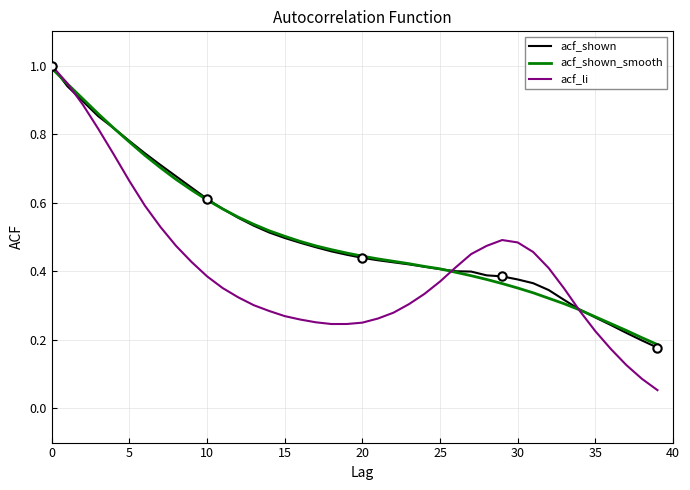

What is the highest value of the acf_li series?

1.0